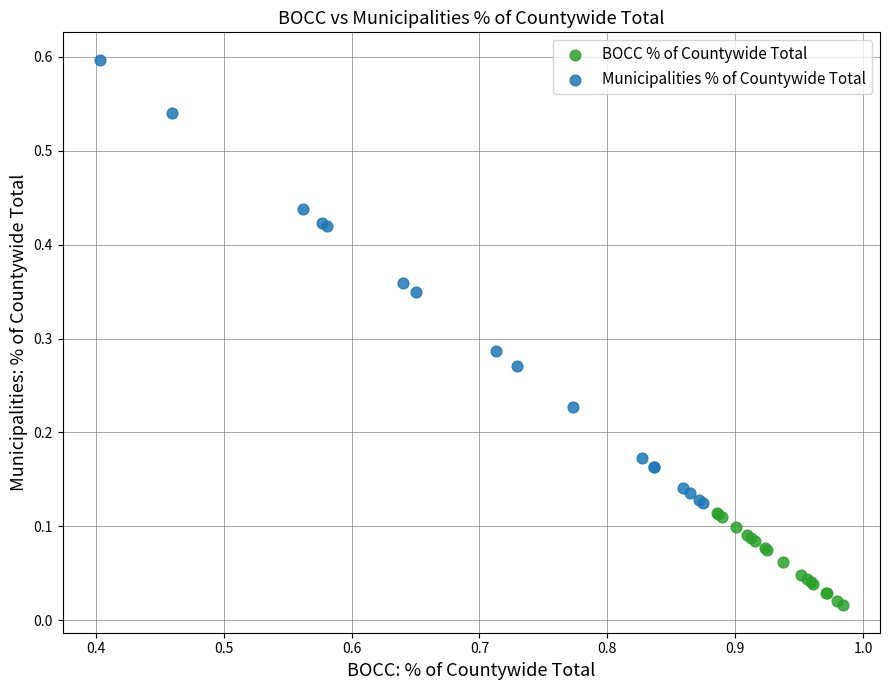

What are all the series names shown in the legend?

BOCC % of Countywide Total, Municipalities % of Countywide Total